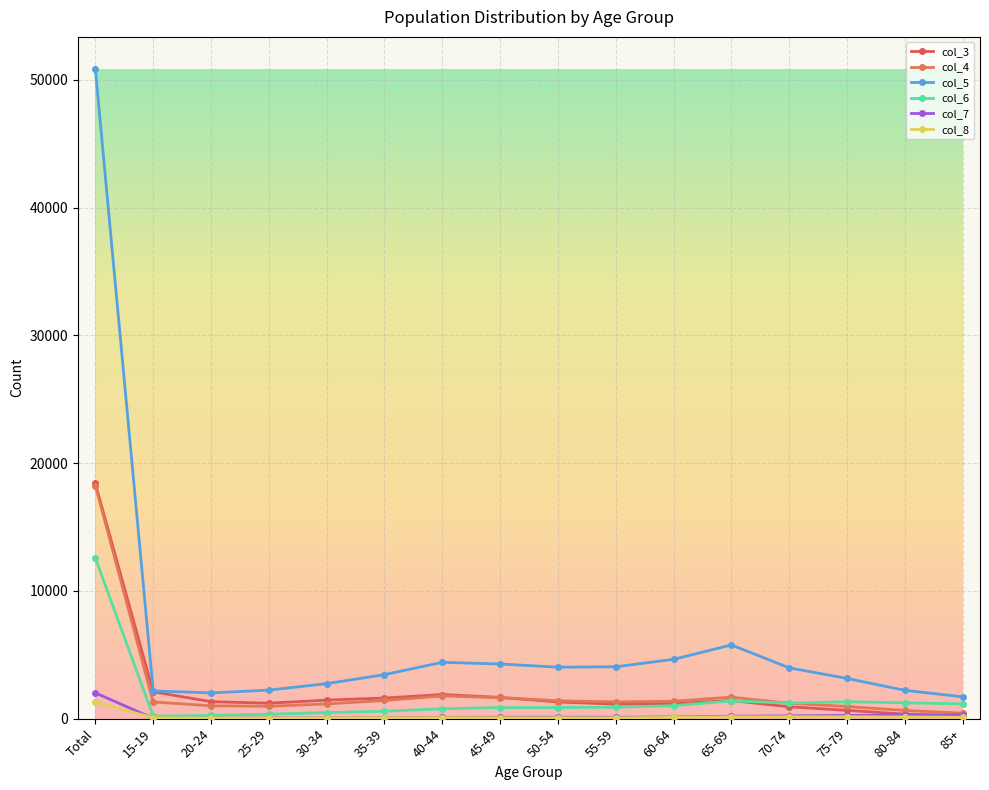

Is the value of col_6 at 40-44 greater than the value of col_7 at 70-74?

Yes